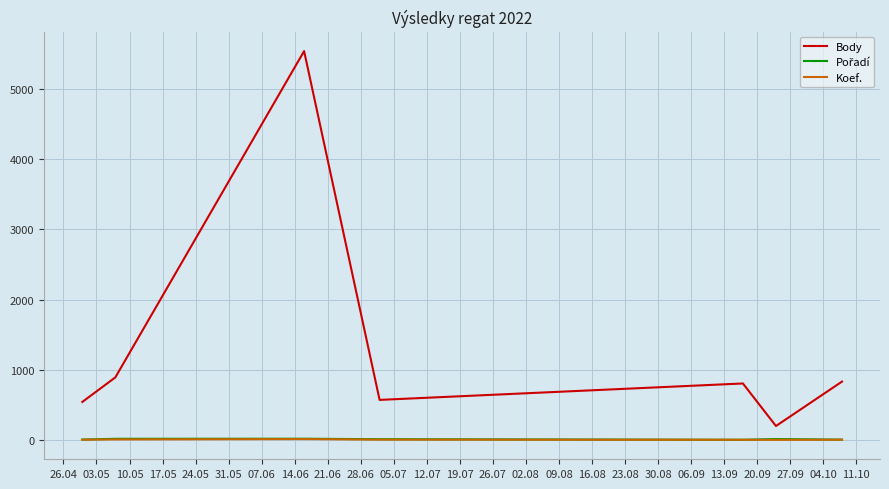

Which series has the largest range (max minus min)?

Body